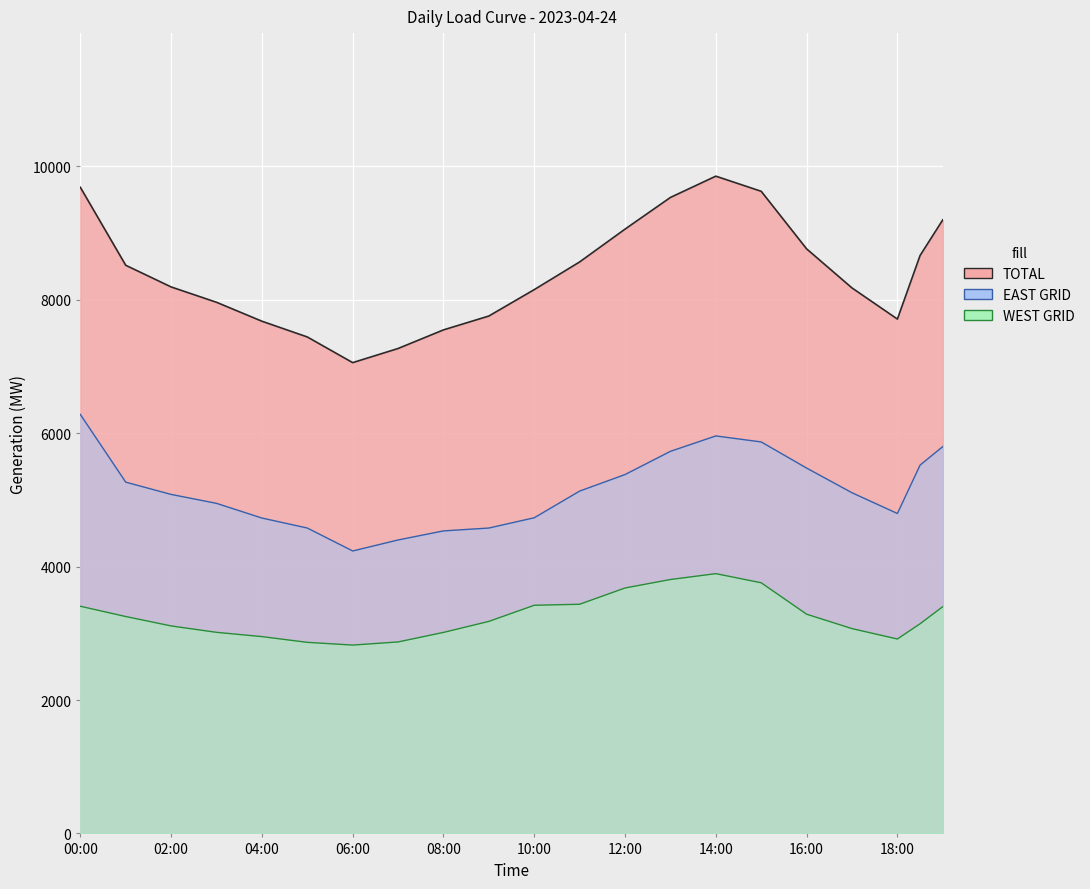

Which category has the lowest value in the WEST GRID series?

06:00